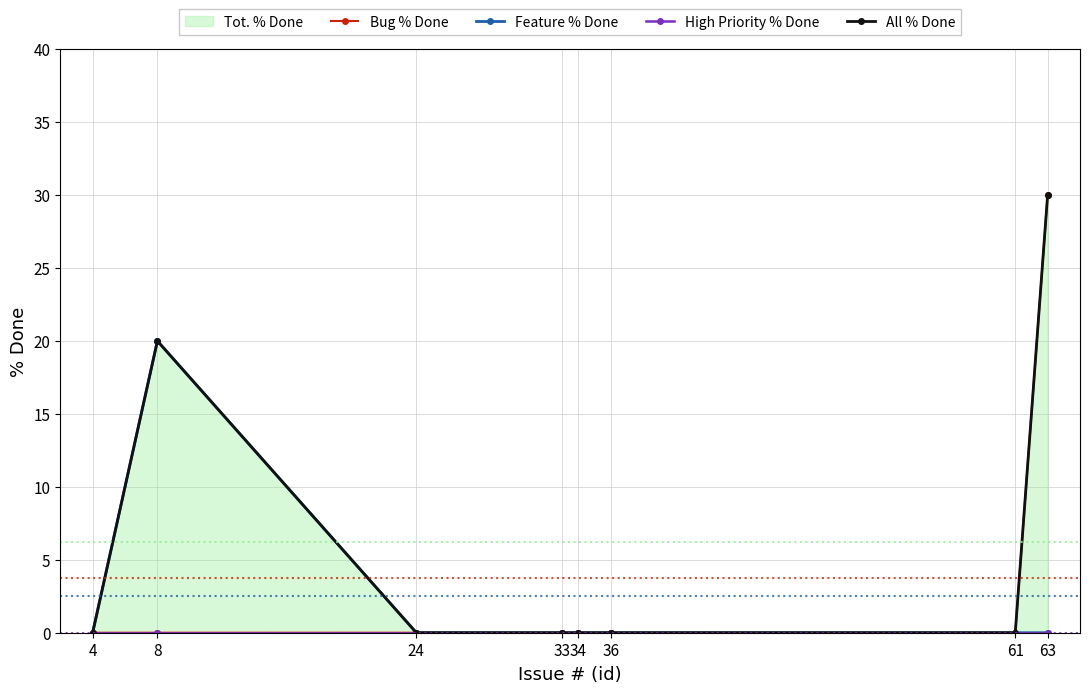

Which label corresponds to the largest value in the chart?

63